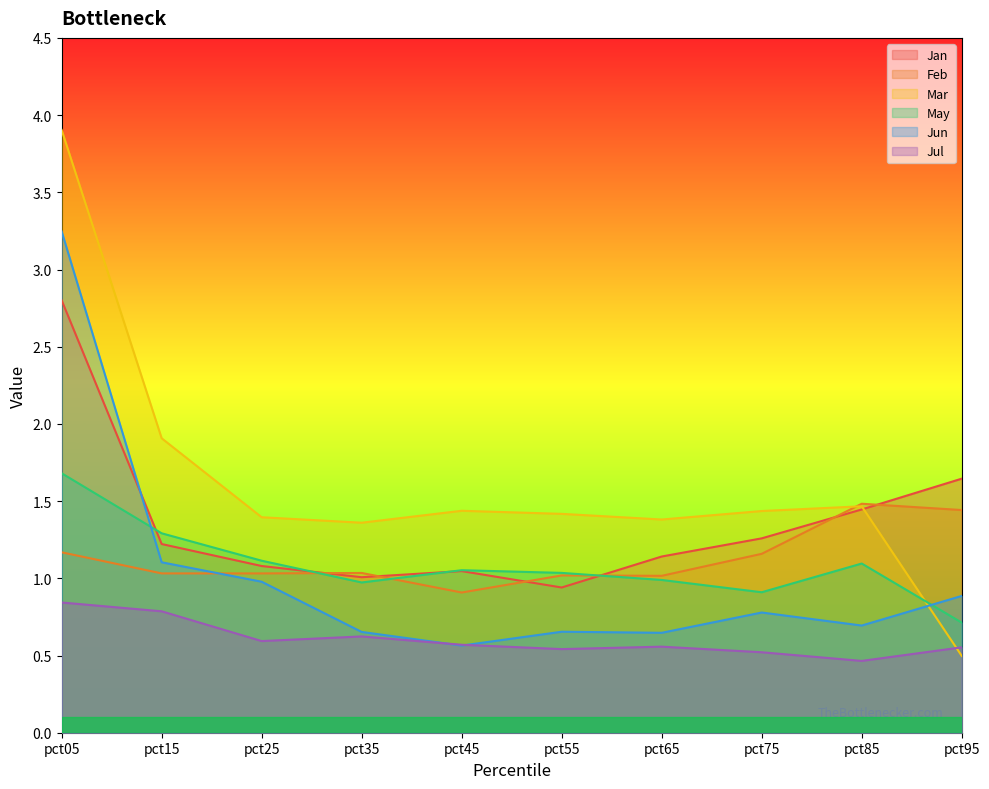

True or false: Feb has a value of 0.9 at pct45.

True